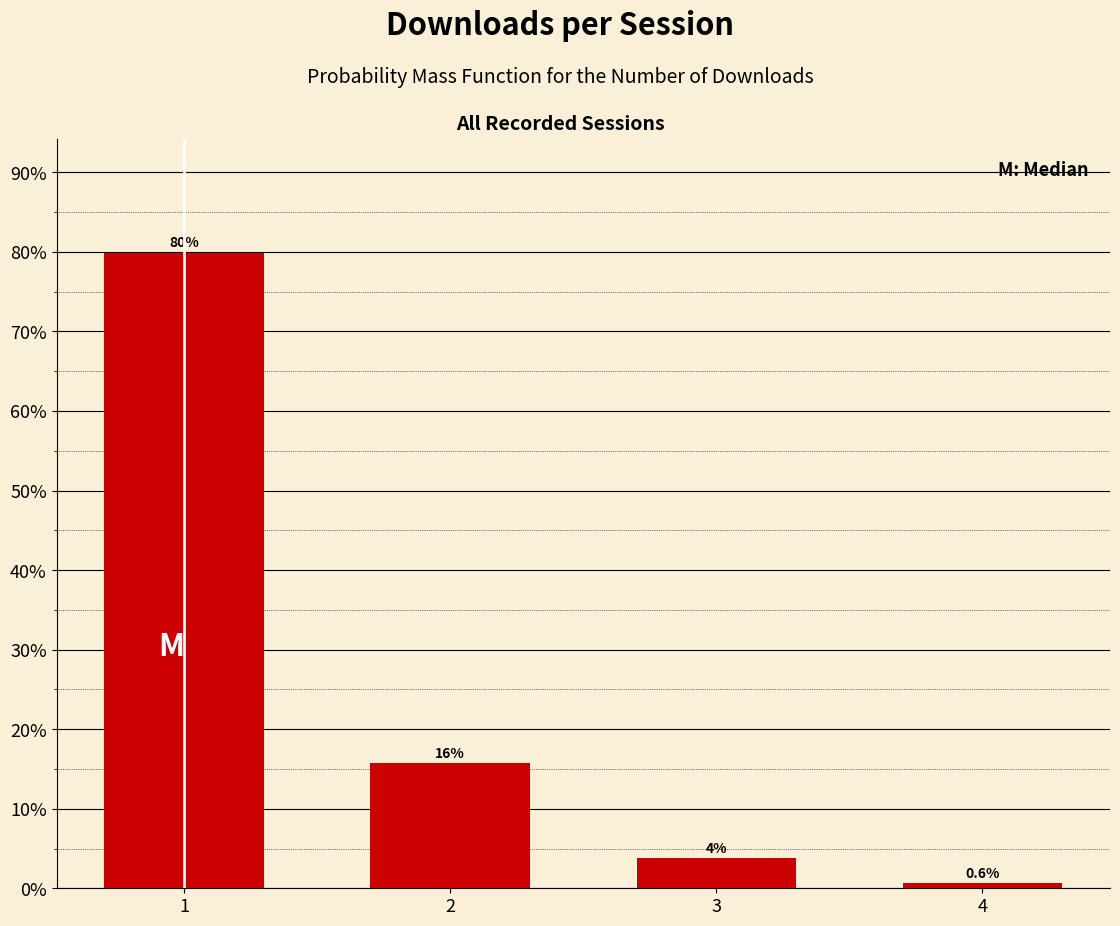

What is the minimum value shown in the chart?

0.6